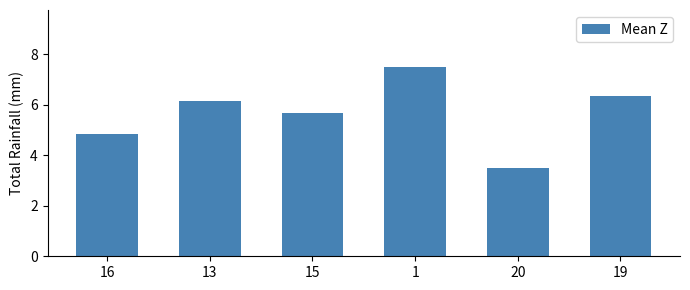

Which has a higher value, 13 or 20?

13